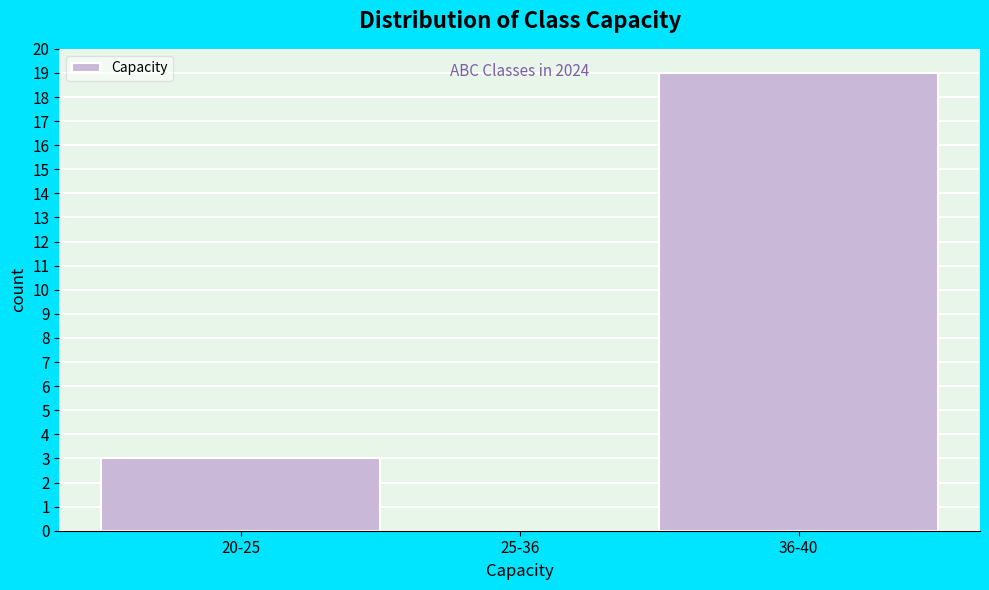

Reading right to left, list all the values displayed in this chart.

36-40=19	25-36=0	20-25=3